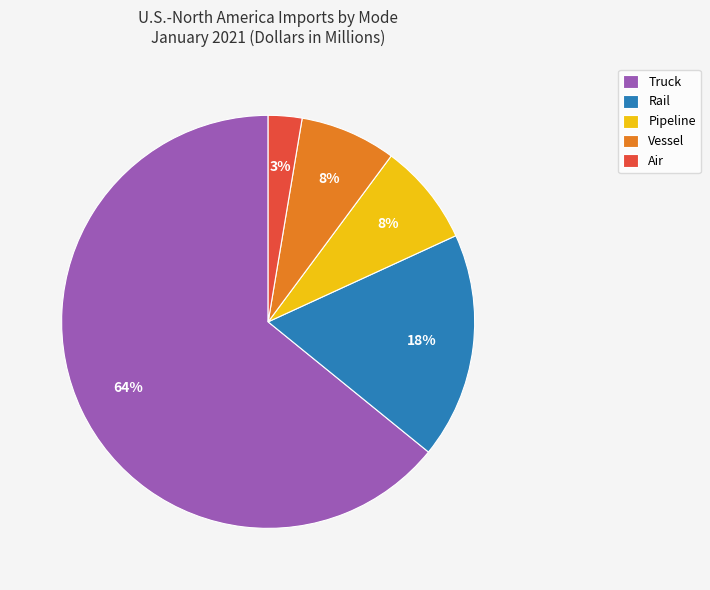

The Rail slice represents 18% of the pie. True or false?

True